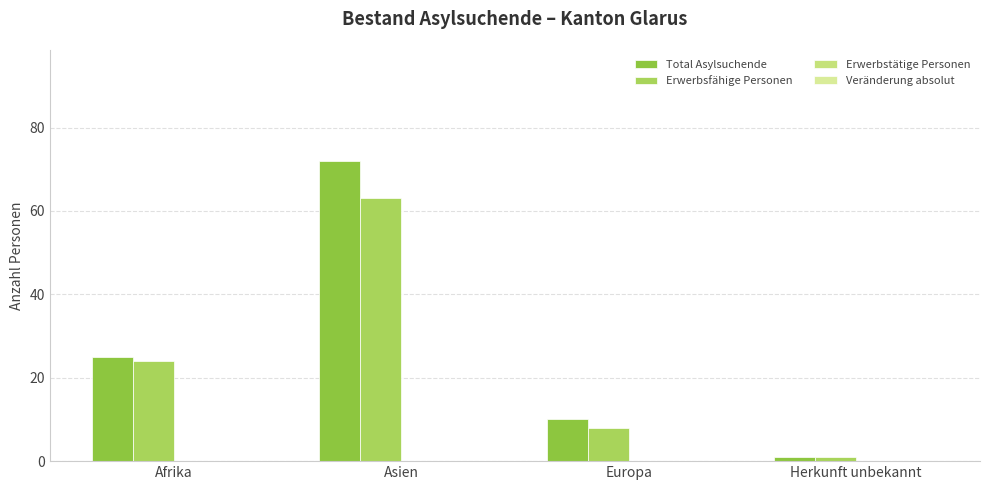

At how many categories does at least one series exceed 46?

1